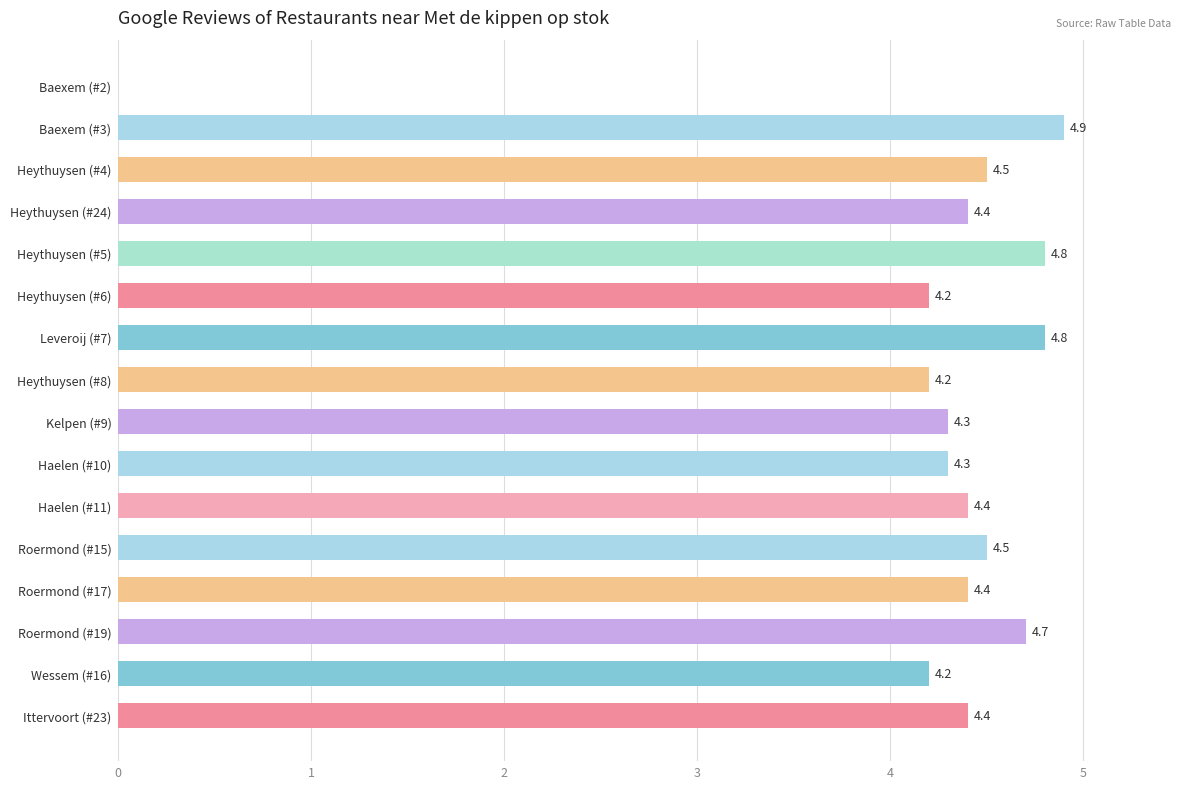

Reading top to bottom, transcribe all the data shown in this chart.

Baexem (#2)=0.0	Baexem (#3)=4.9	Heythuysen (#4)=4.5	Heythuysen (#24)=4.4	Heythuysen (#5)=4.8	Heythuysen (#6)=4.2	Leveroij (#7)=4.8	Heythuysen (#8)=4.2	Kelpen (#9)=4.3	Haelen (#10)=4.3	Haelen (#11)=4.4	Roermond (#15)=4.5	Roermond (#17)=4.4	Roermond (#19)=4.7	Wessem (#16)=4.2	Ittervoort (#23)=4.4